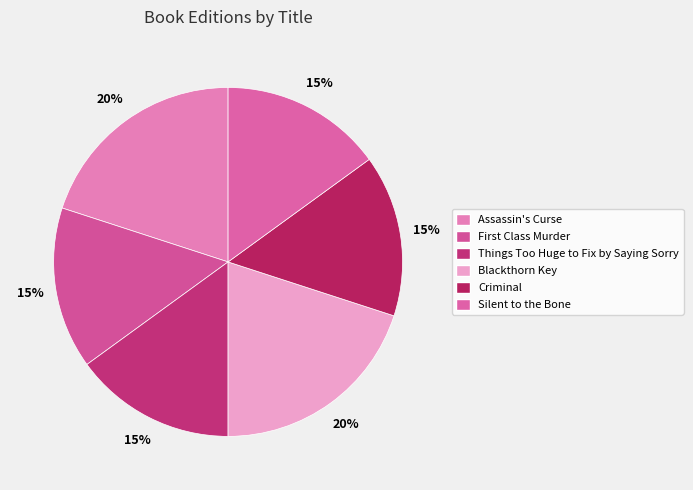

How many slices are in this pie chart?

6